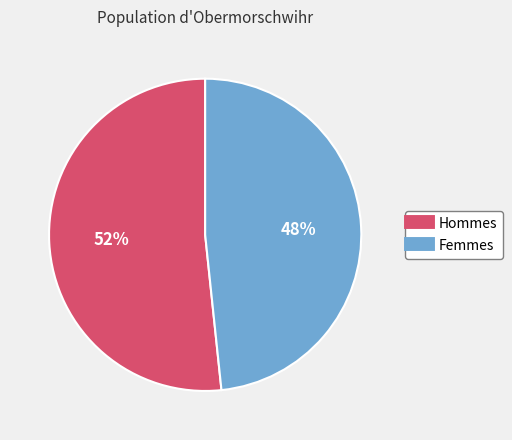

To the nearest percent, what is the average slice percentage?

50%